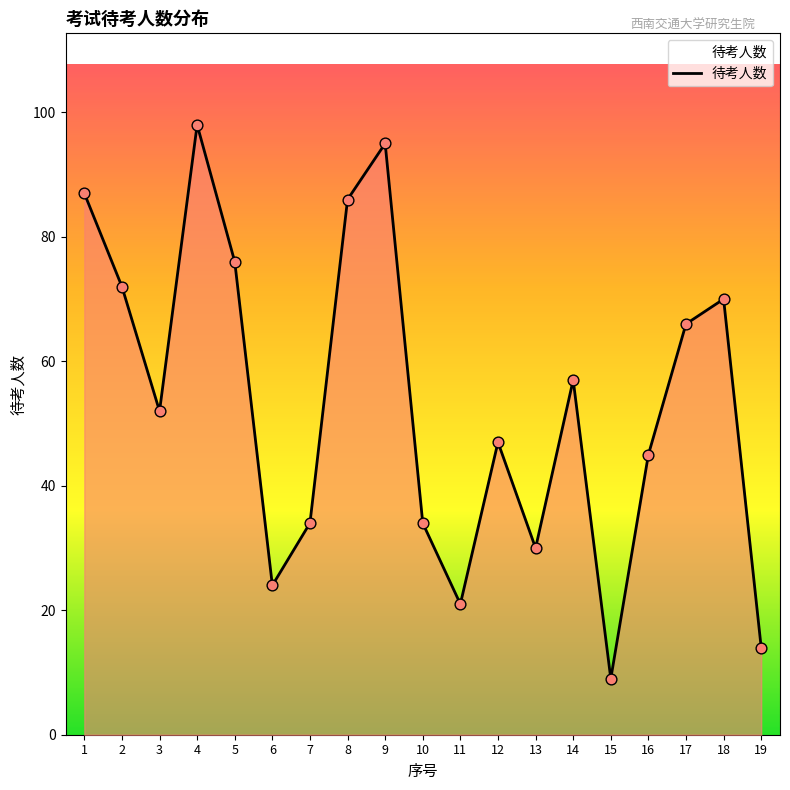

What is the ratio of the value at 11 to the value at 3?

0.4